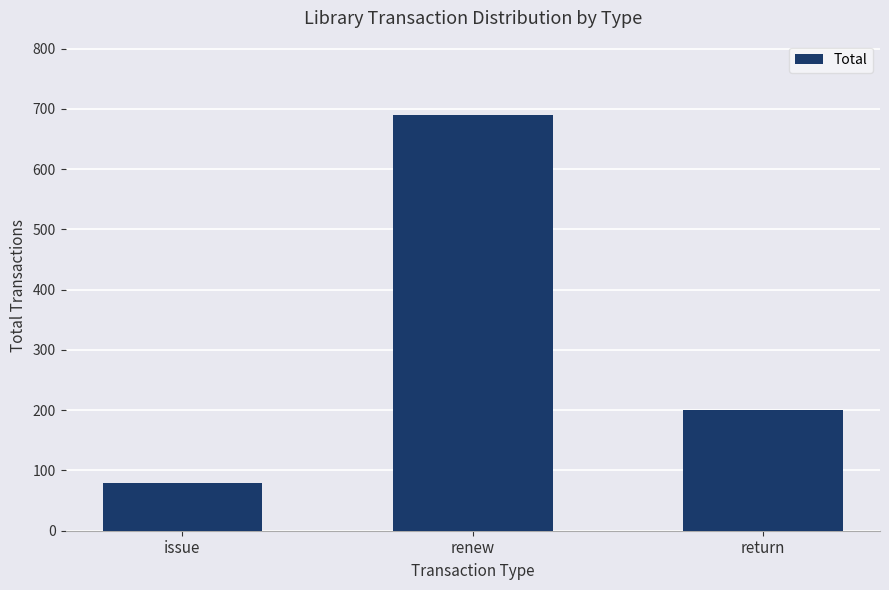

Reading right to left, transcribe all the data shown in this chart.

return=200	renew=689	issue=80